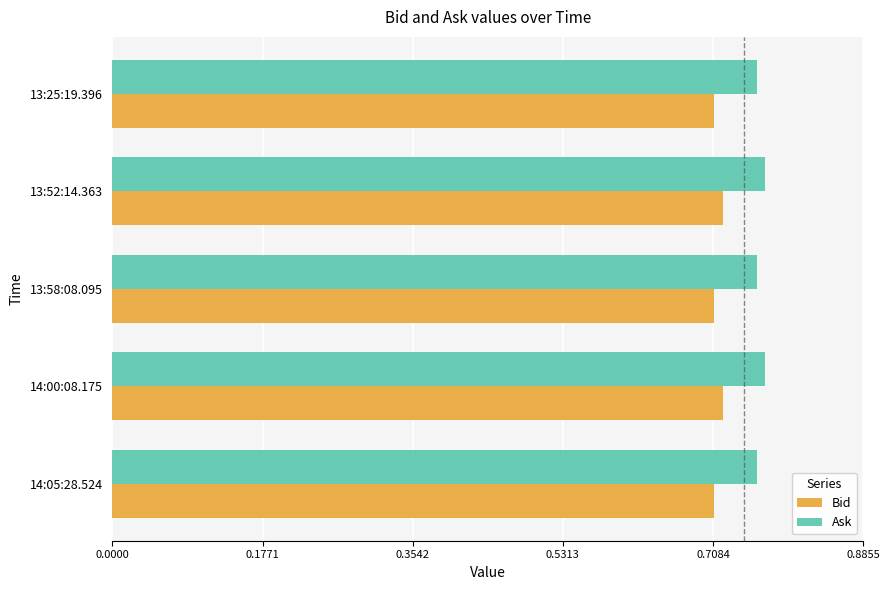

How many Ask values are between 0 and 1?

5